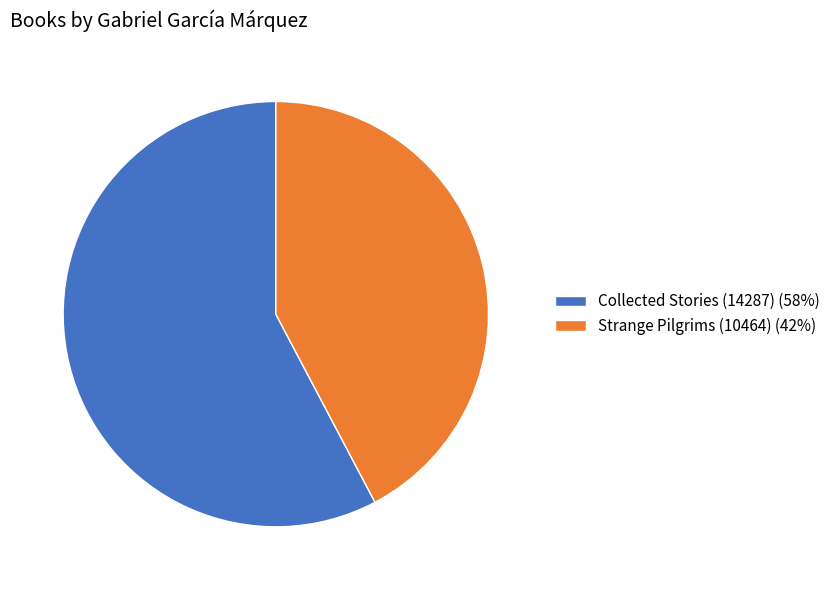

Which slice is the smallest?

Strange Pilgrims (10464)